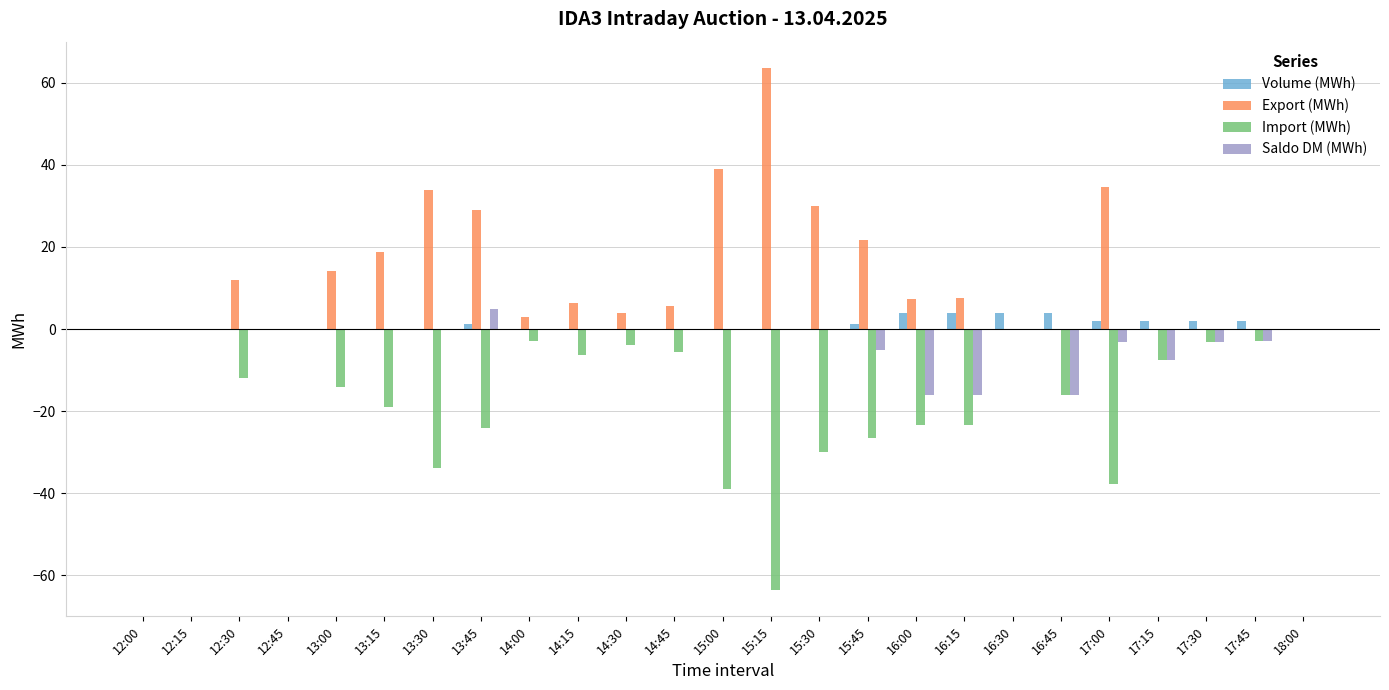

The Import (MWh) series shows -39.1 at 15:00. True or false?

True